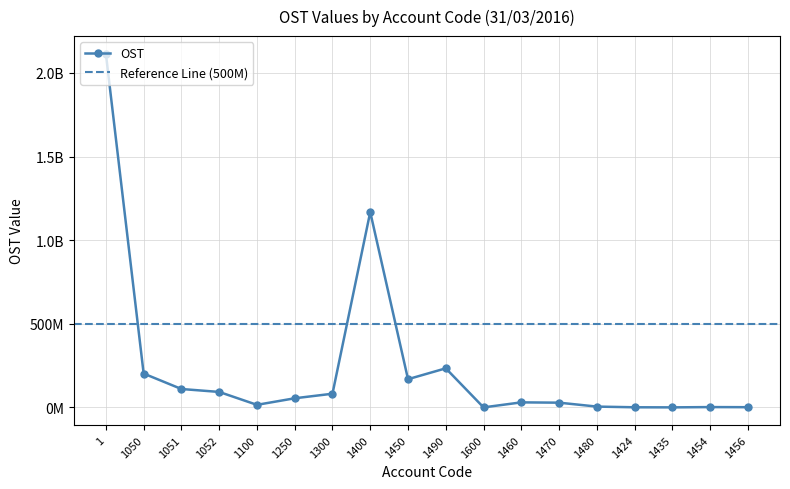

How many values are below 54458083?

9